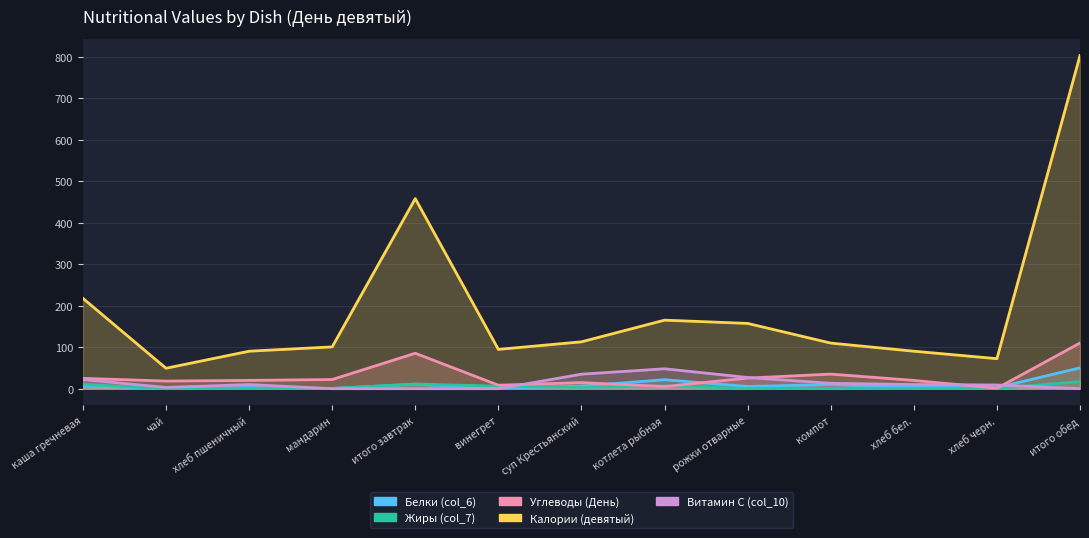

How many series are shown in this chart?

5